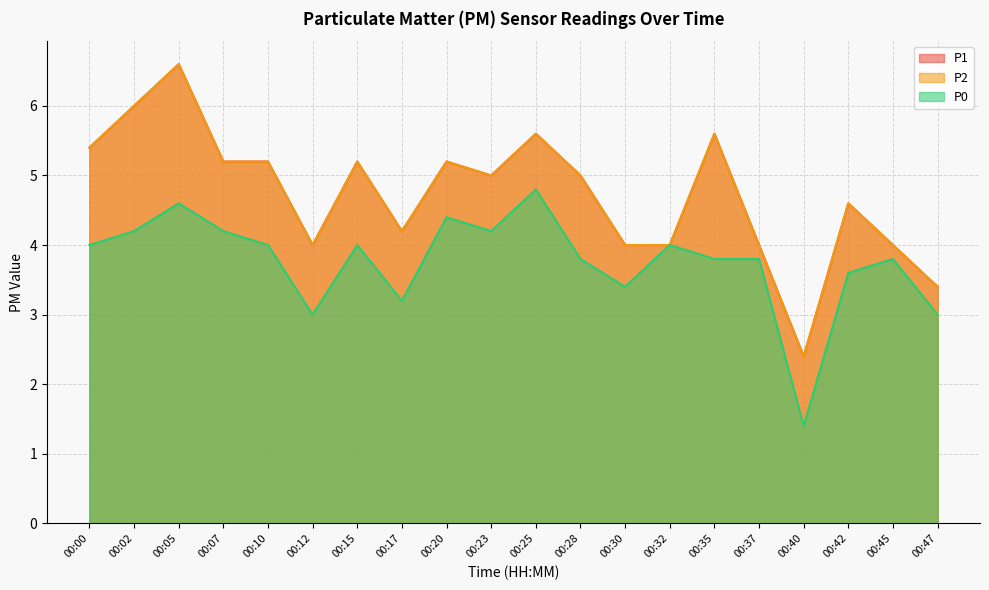

What is the sum of all P1 values?

94.6